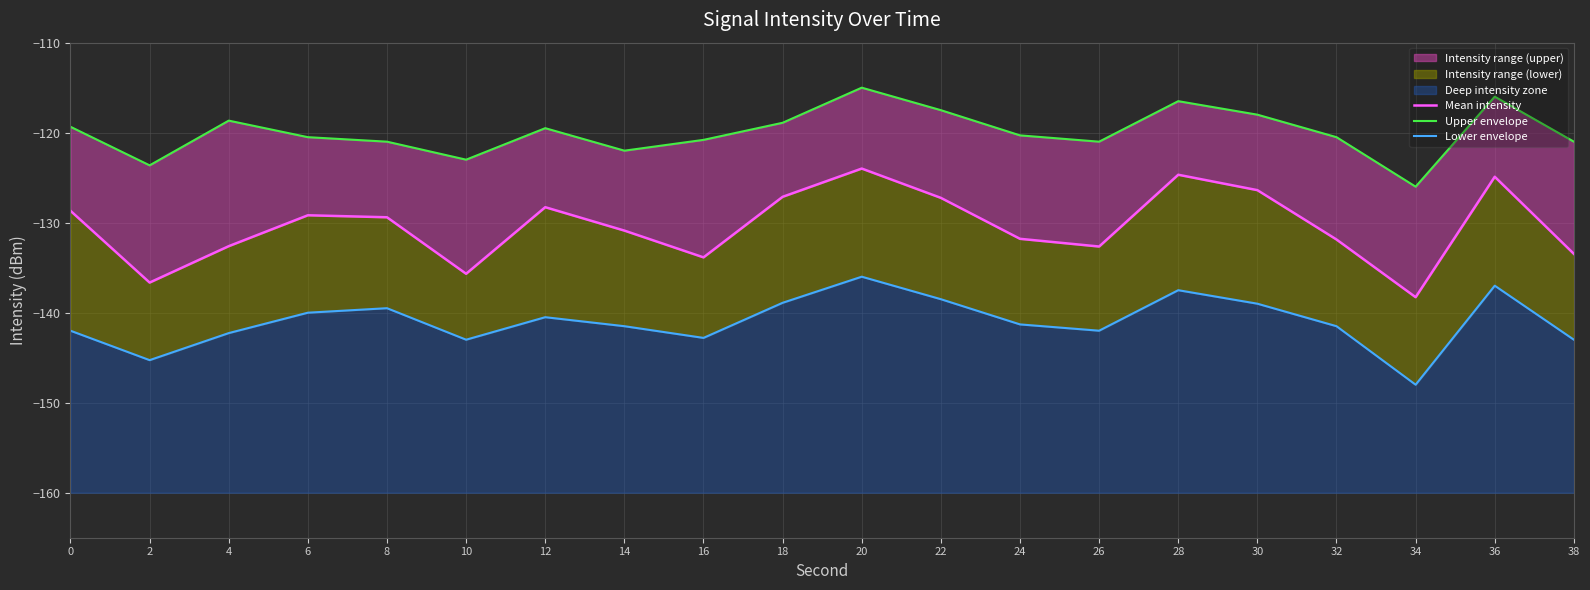

How many interior local peaks does the Mean intensity series have?

5